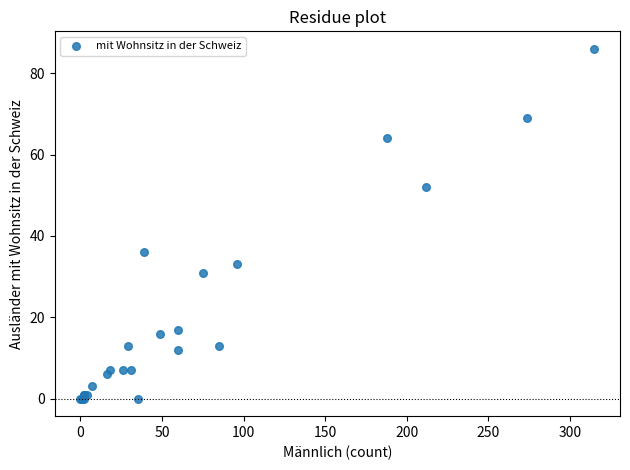

What Y value in the scatter plot is closest to 43?

36